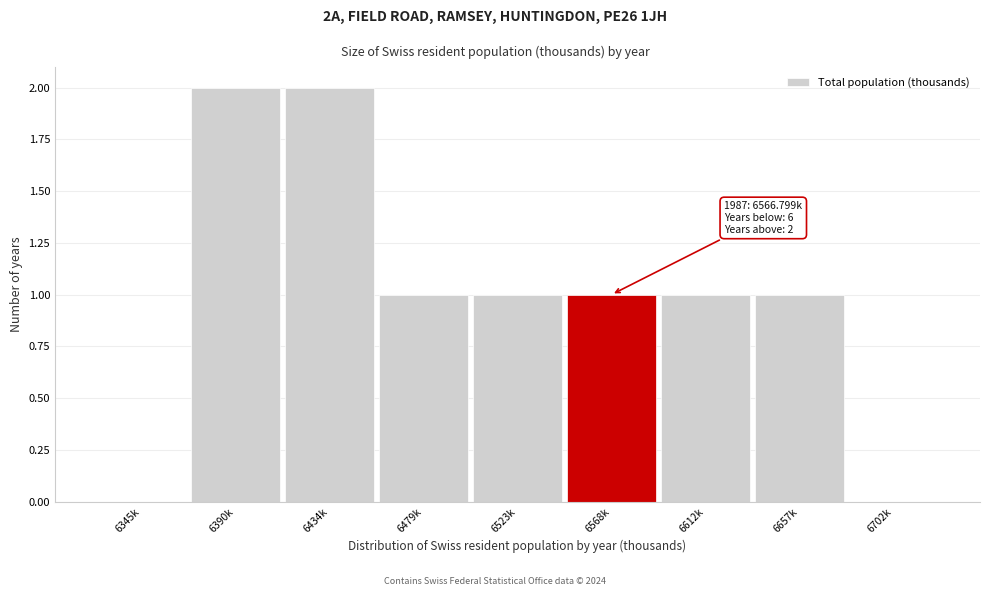

Reading left to right, list all the values displayed in this chart.

6345k=0	6390k=2	6434k=2	6479k=1	6523k=1	6568k=1	6612k=1	6657k=1	6702k=0